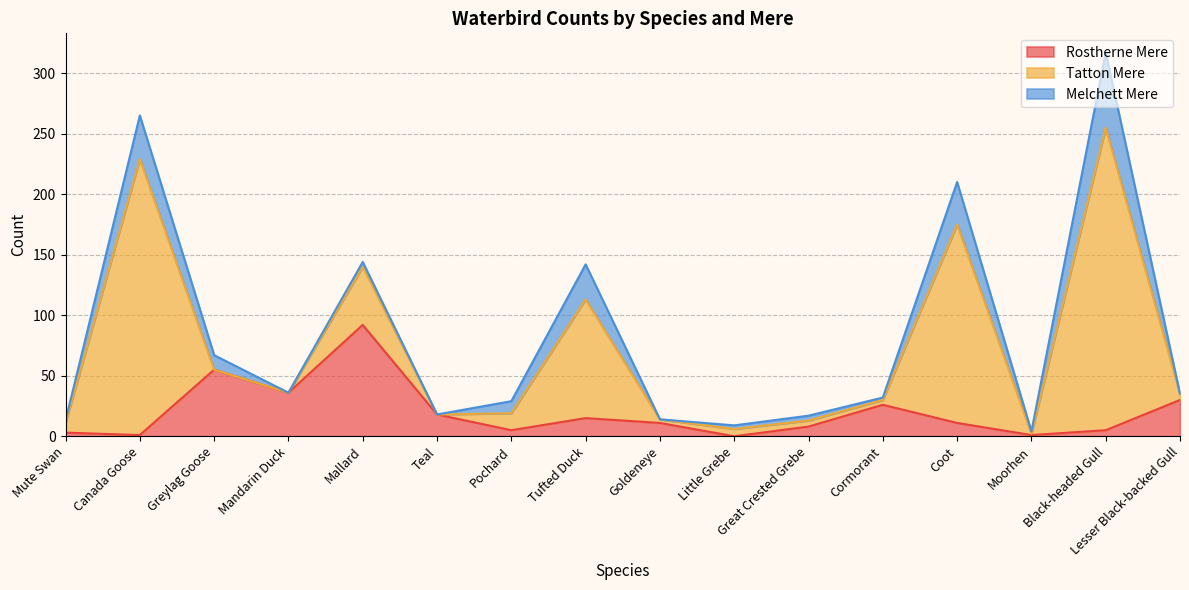

How many categories are shown in the chart?

16